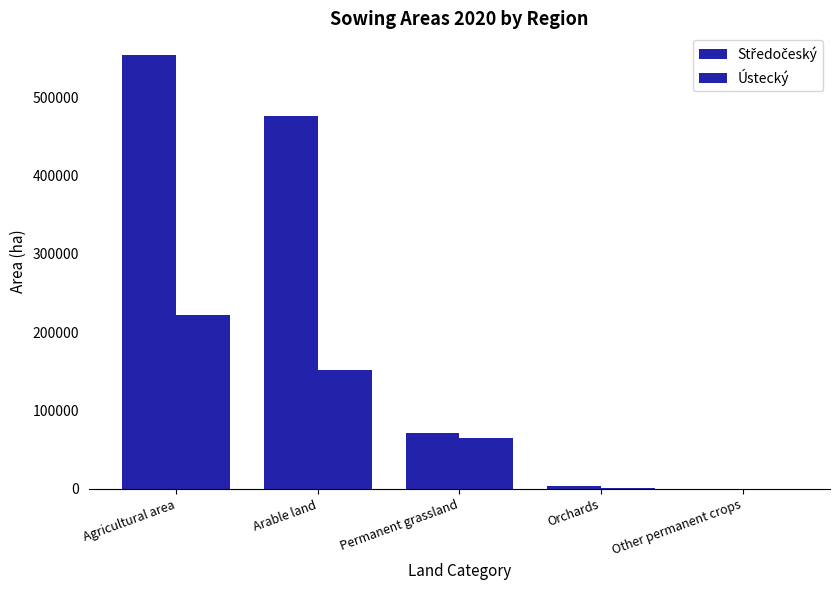

What is the difference between the Středočeský values at Agricultural area and Orchards?

550554.0